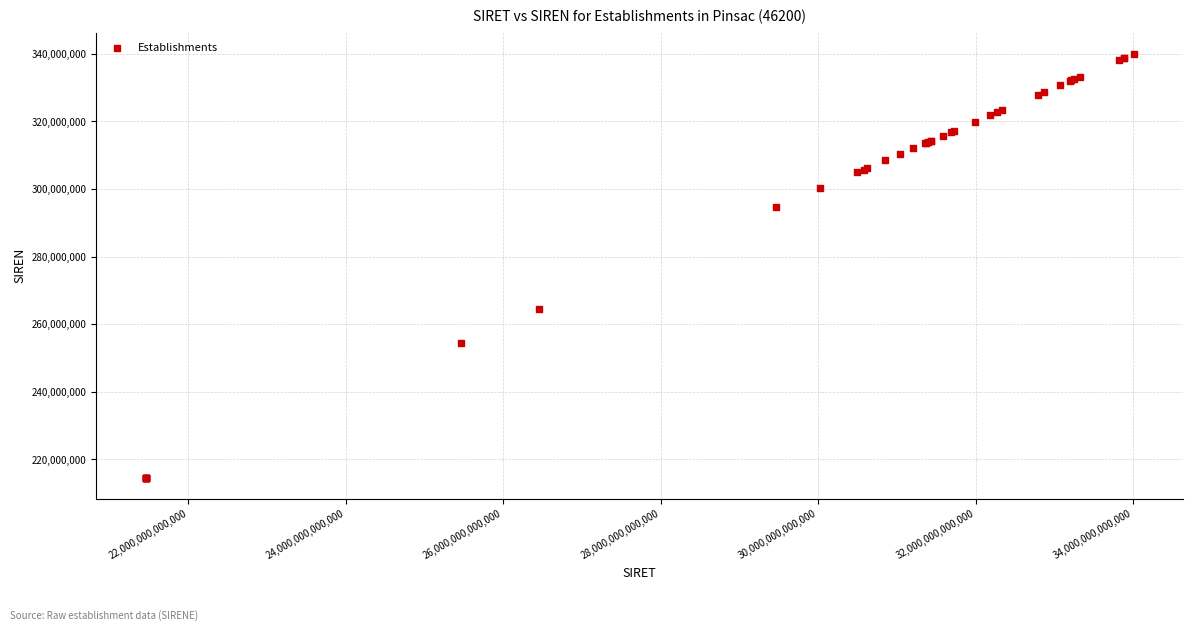

What Y value in the scatter plot is closest to 277319574?

264603283